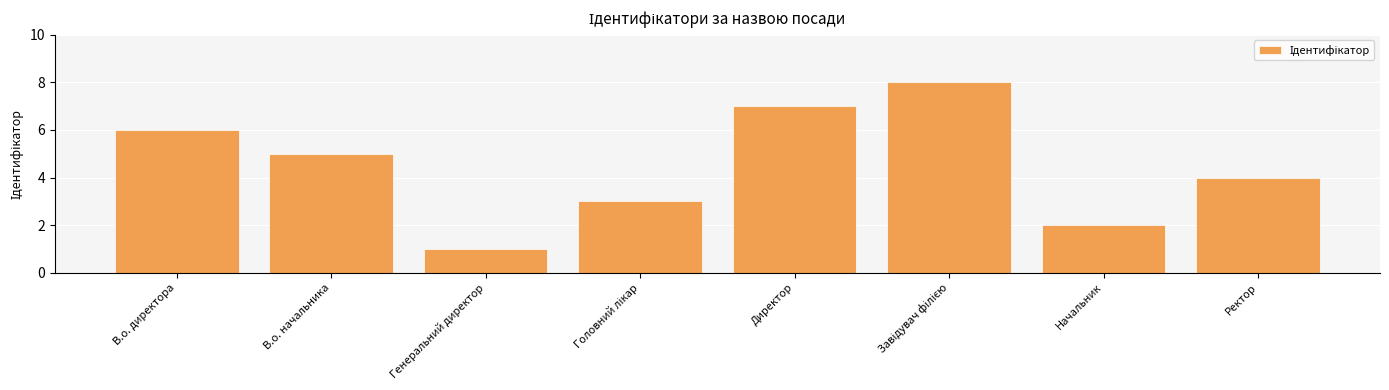

What value does the data have at Директор?

7